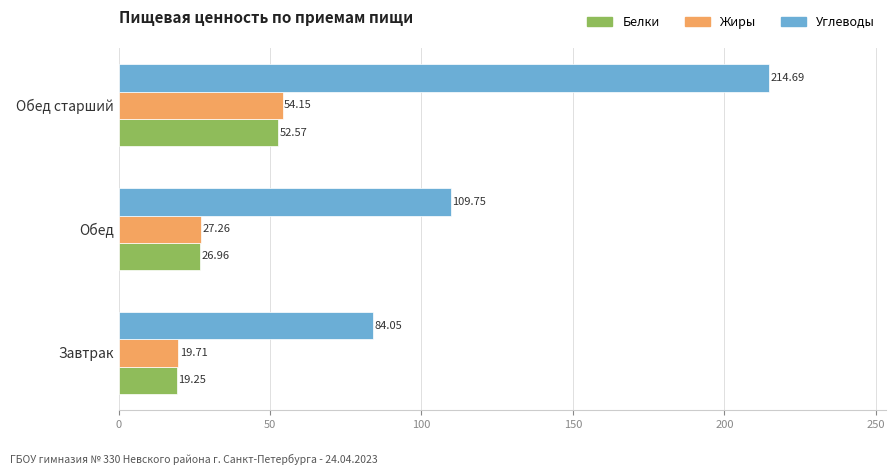

Which category has the lowest value across all series?

Завтрак